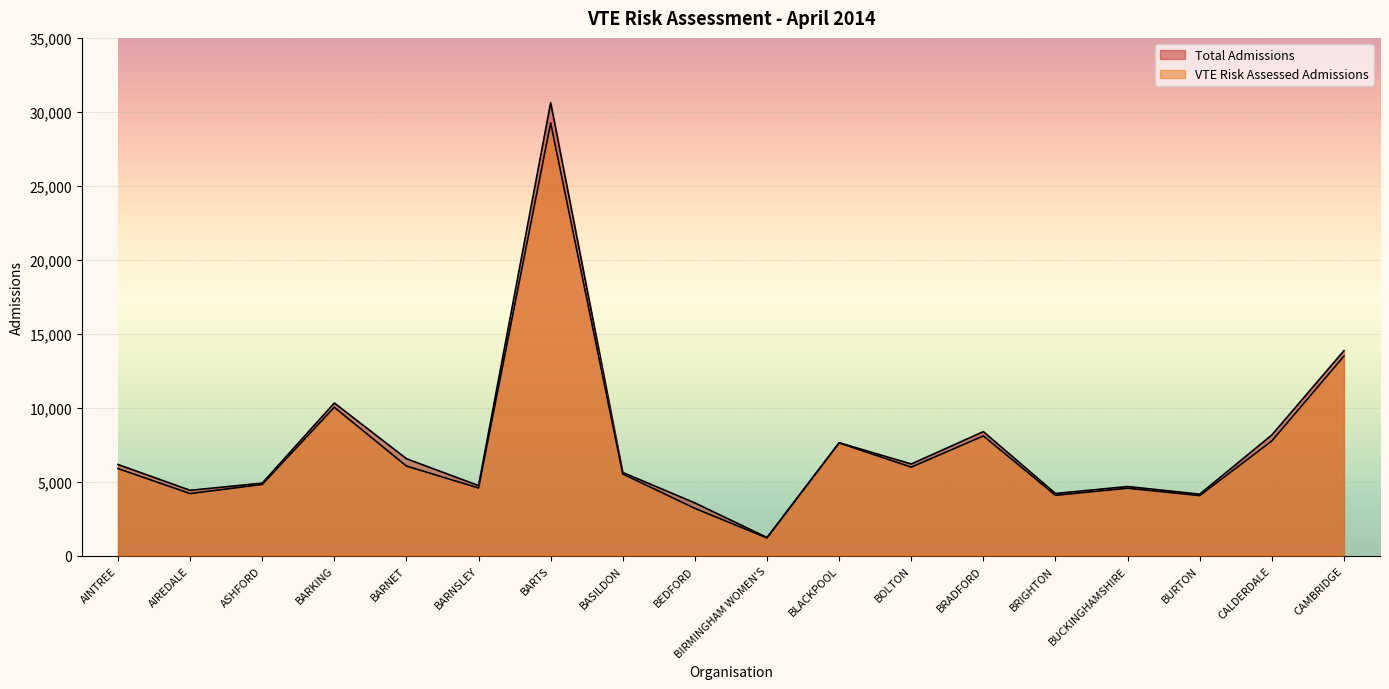

List the series in order of their overall mean, lowest first.

VTE Risk Assessed Admissions, Total Admissions